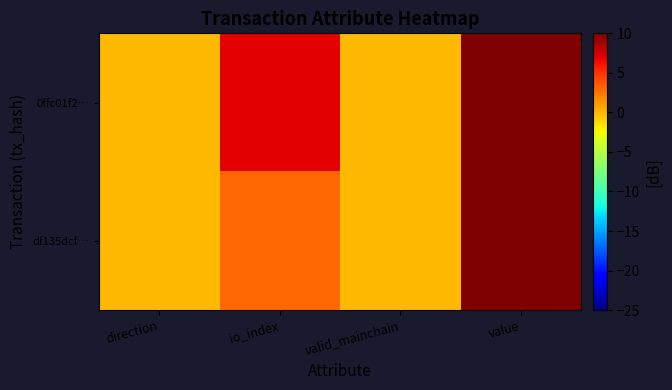

Which series changed the most between valid_mainchain and value?

0ffc01f2…